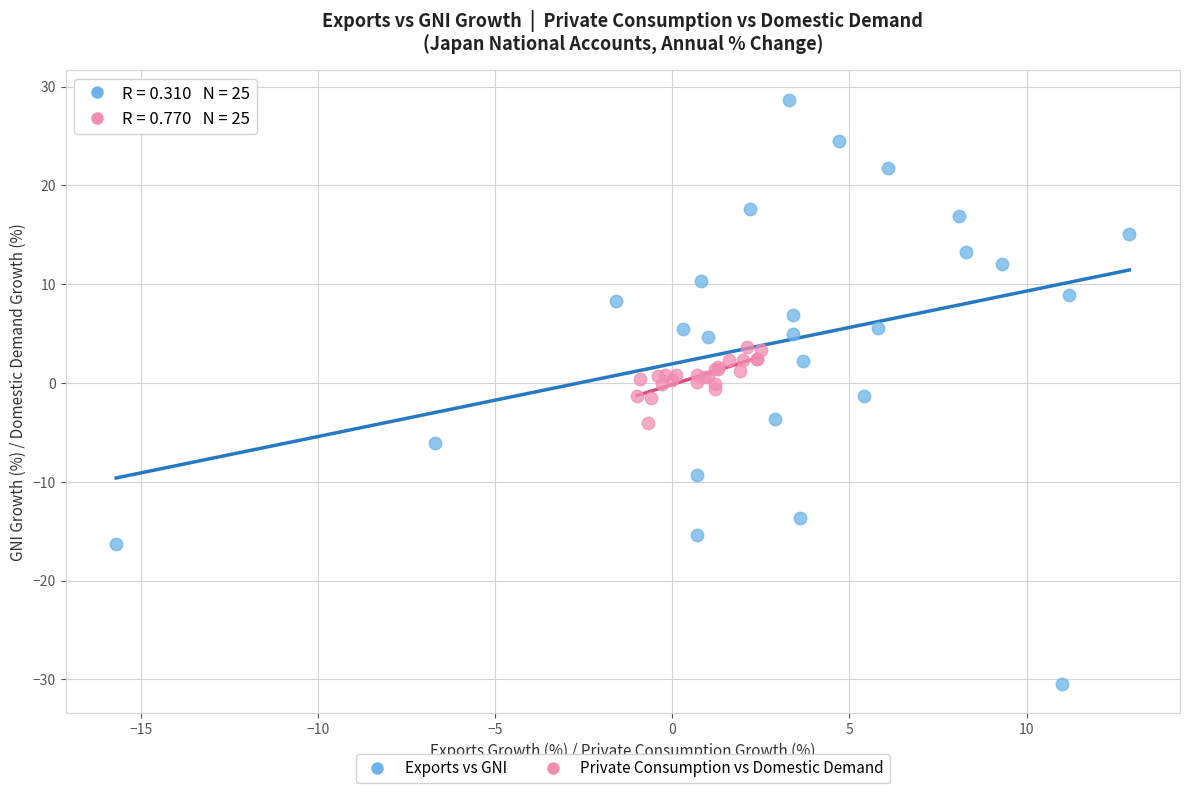

Which series has the widest spread of Y values?

Exports vs GNI